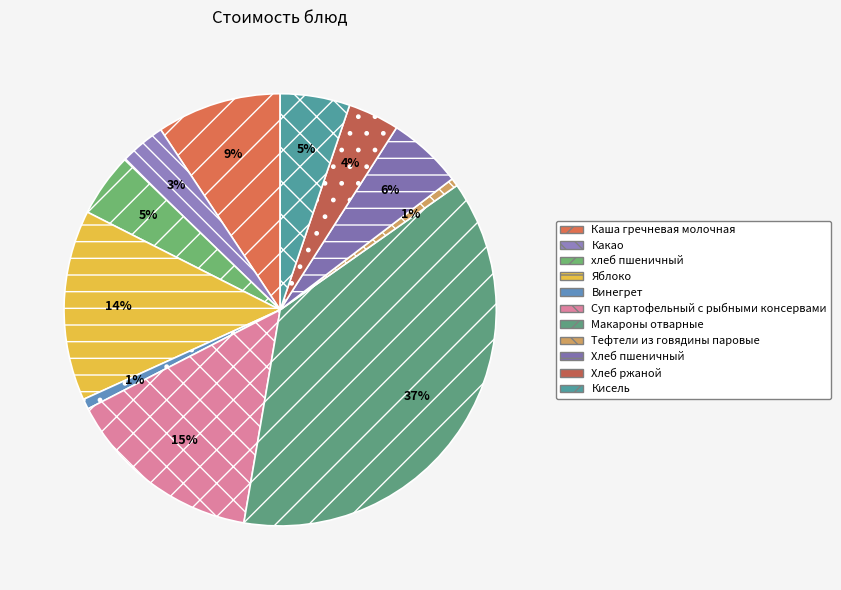

Rank the categories by value from lowest to highest.

Тефтели из говядины паровые, Винегрет, Какао, Хлеб ржаной, хлеб пшеничный, Кисель, Хлеб пшеничный, Каша гречневая молочная, Яблоко, Суп картофельный с рыбными консервами, Макароны отварные